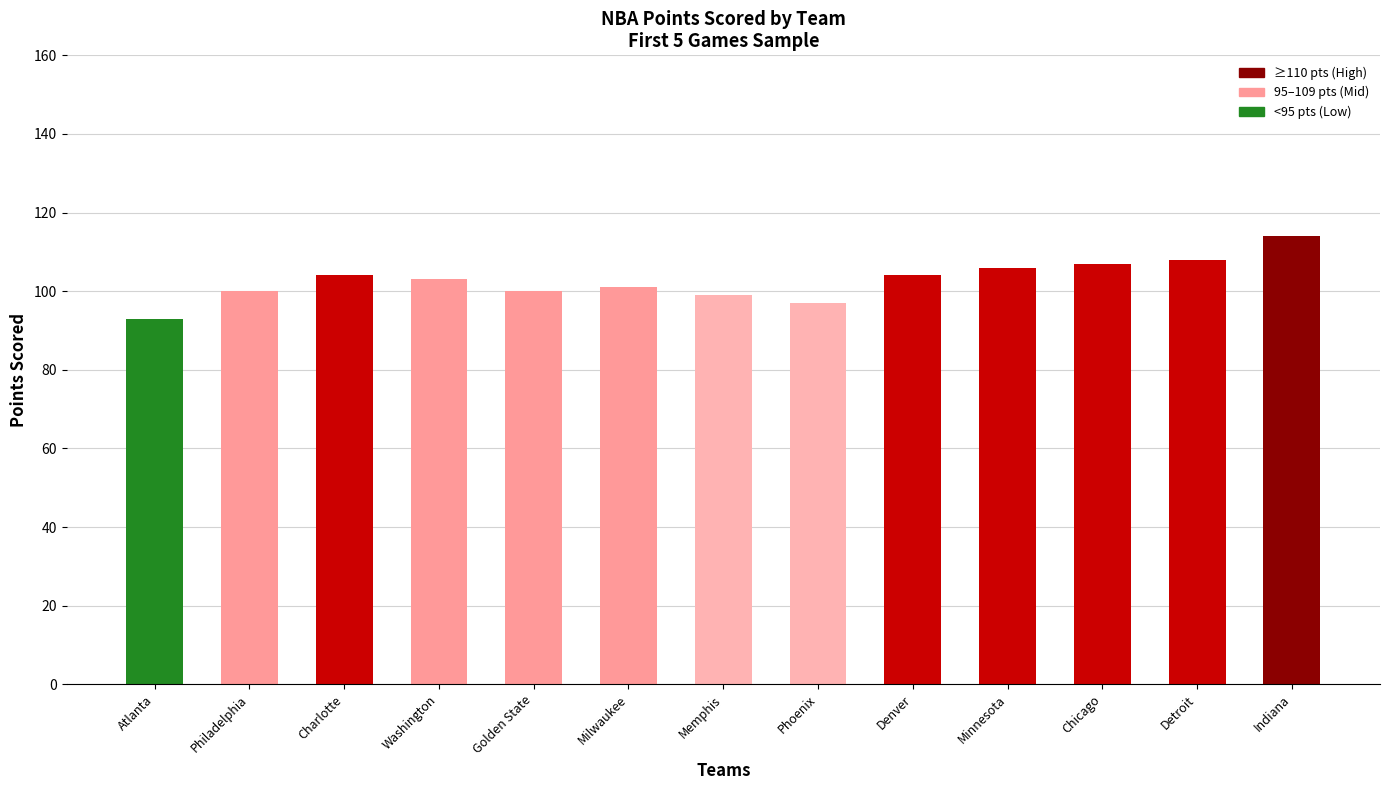

What is the ratio of the value at Indiana to the value at Charlotte?

1.1